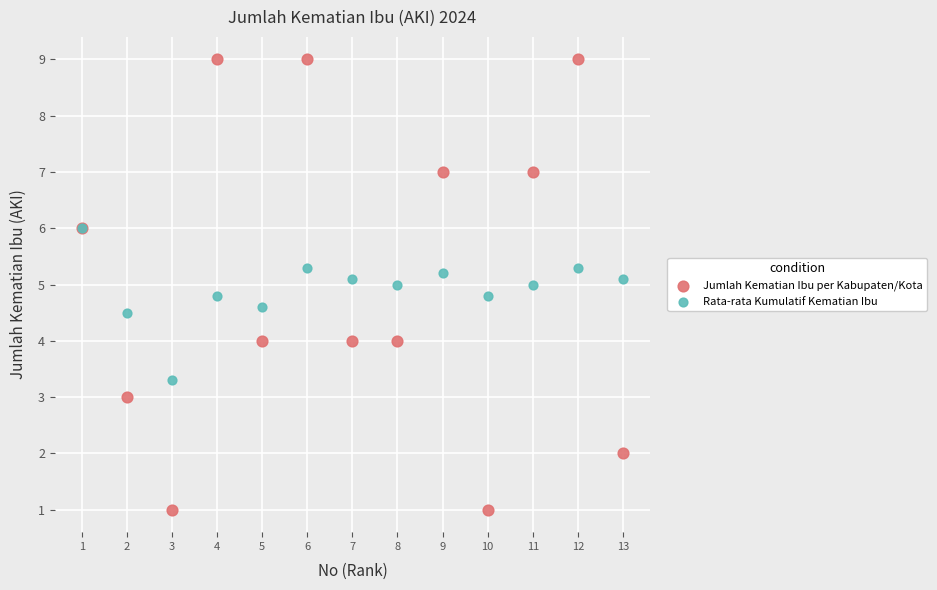

What are all the series names shown in the legend?

Jumlah Kematian Ibu per Kabupaten/Kota, Rata-rata Kumulatif Kematian Ibu